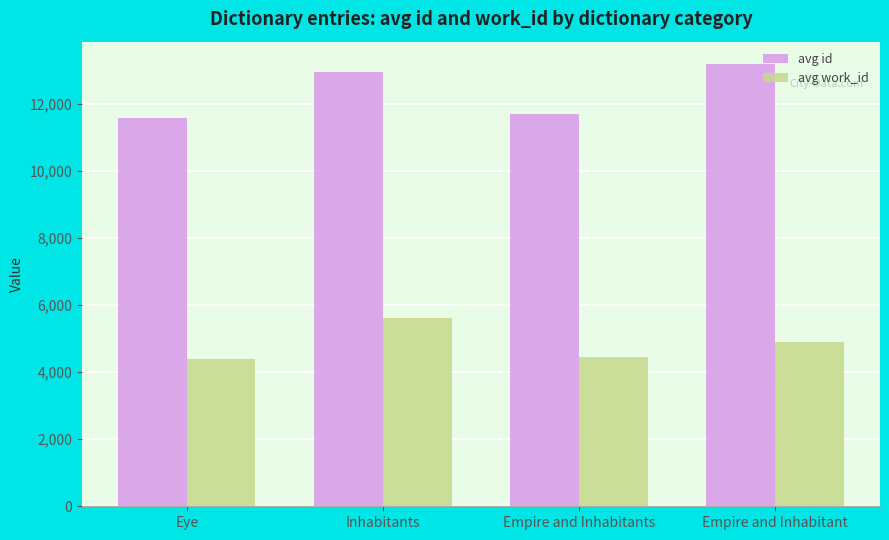

True or false: avg id has a value of 11582 at Eye.

True